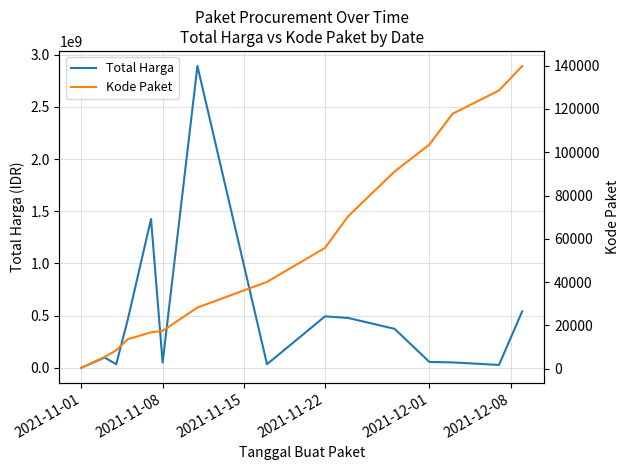

What is the difference between the second highest and minimum values in the Total Harga series?

1425534300